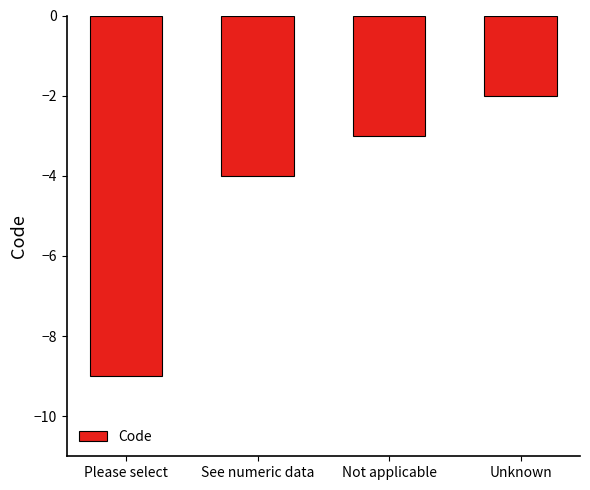

What is the change in value from Not applicable to Unknown?

+1